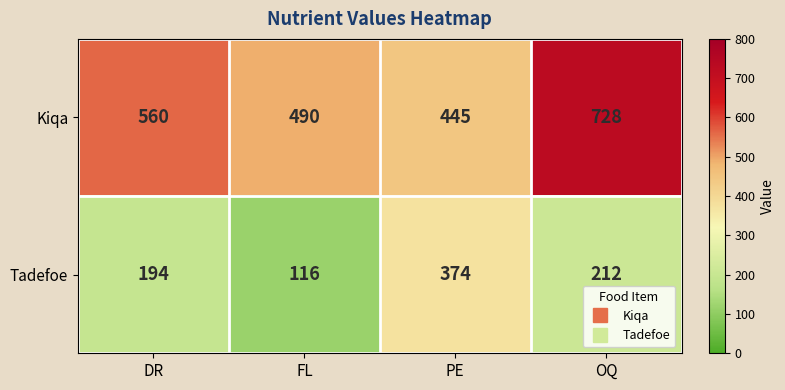

Which label corresponds to the largest value in the chart?

OQ